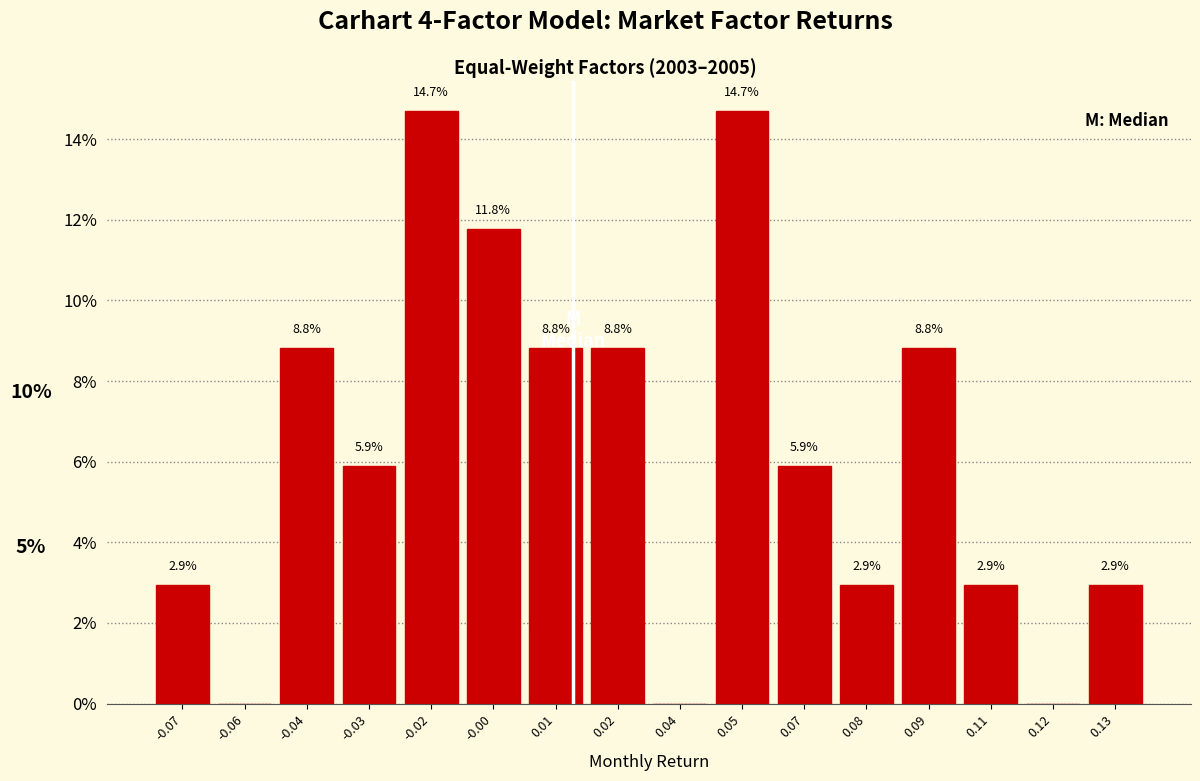

Reading left to right, extract all data points from this chart.

-0.07=2.9	-0.06=0.0	-0.04=8.8	-0.03=5.9	-0.02=14.7	-0.00=11.8	0.01=8.8	0.02=8.8	0.04=0.0	0.05=14.7	0.07=5.9	0.08=2.9	0.09=8.8	0.11=2.9	0.12=0.0	0.13=2.9